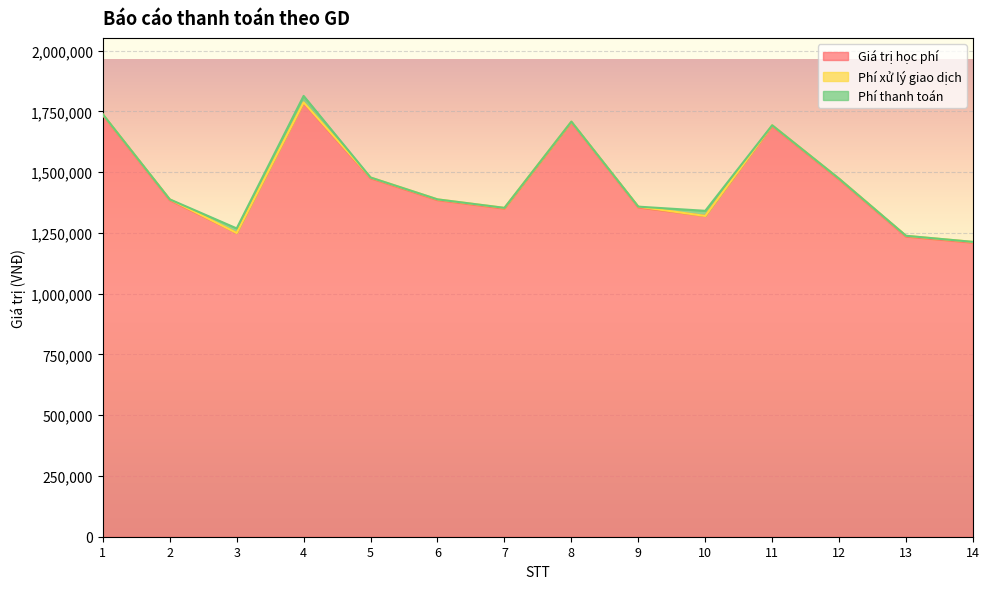

At which label is Giá trị học phí closest to 1497500?

5